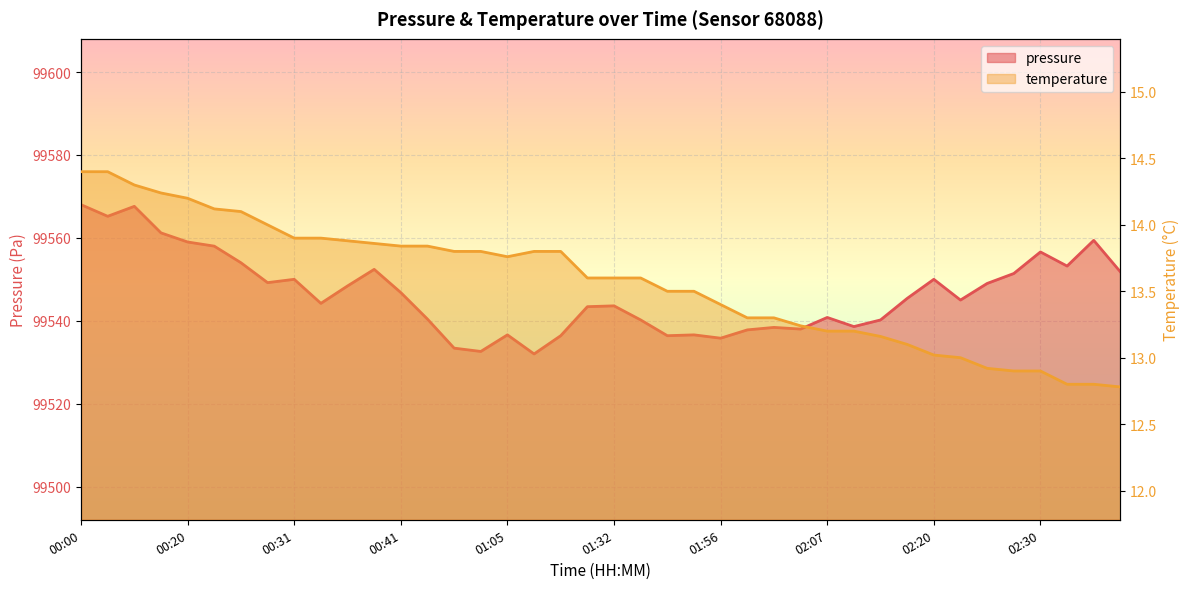

Is it true that temperature equals 12.8 at 02:33?

True